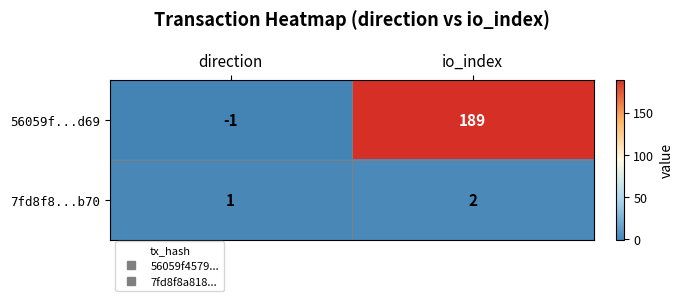

At which label is 56059f...d69 closest to 94?

direction